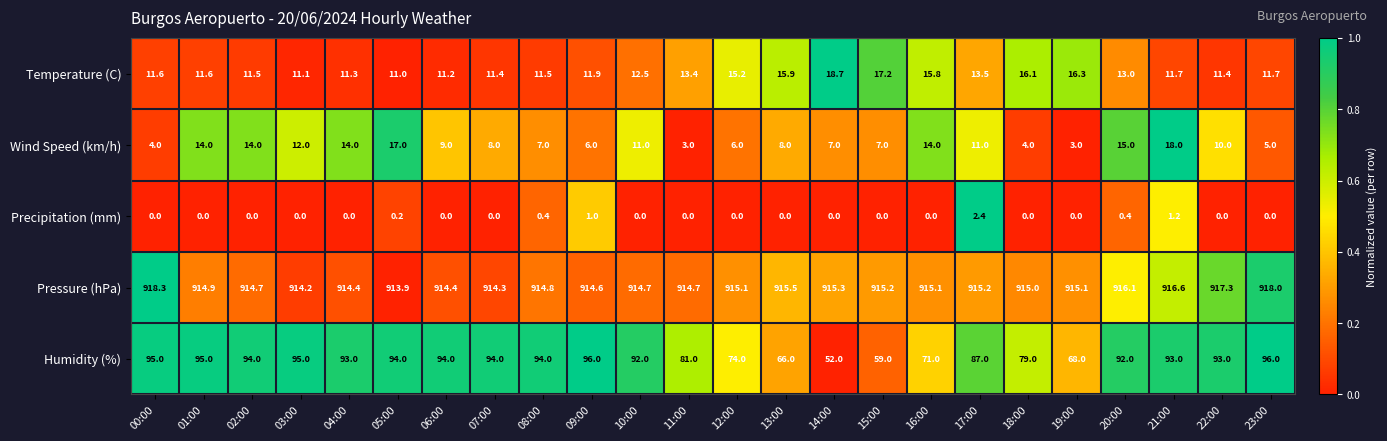

True or false: Pressure (hPa) has a value of 914.9 at 01:00.

True